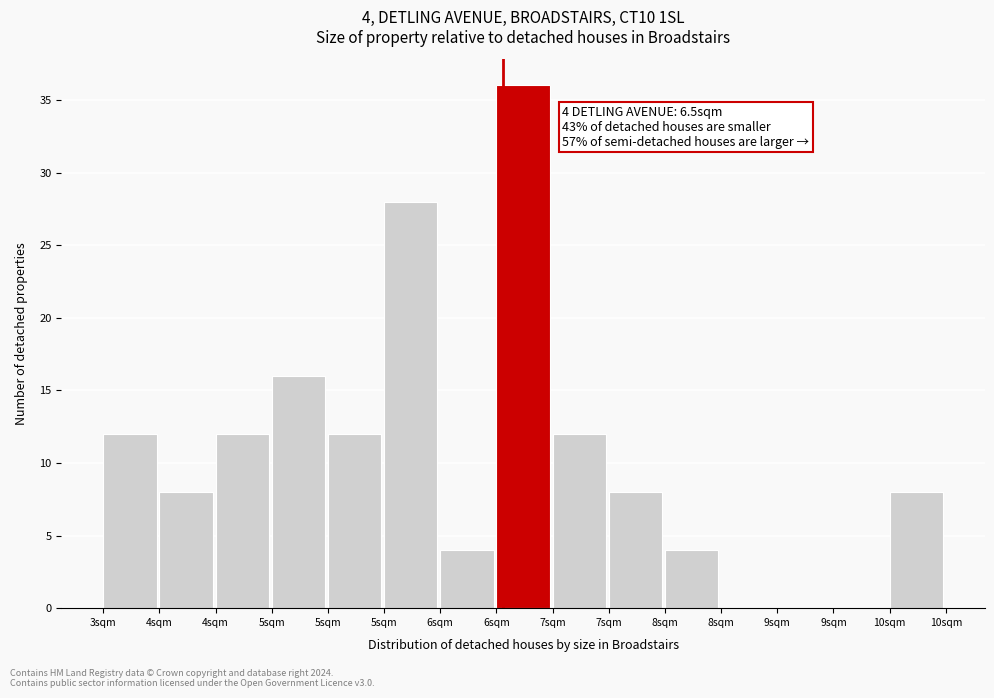

Are the bars horizontal?

No